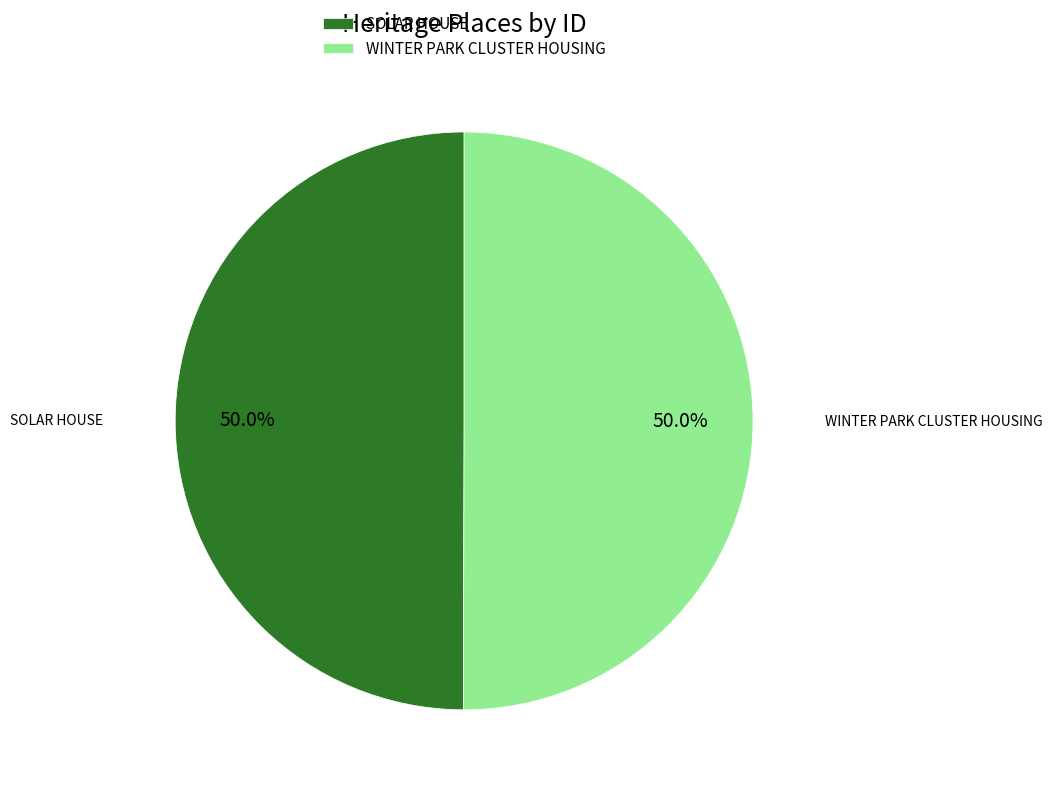

Approximately how many times larger is the value at WINTER PARK CLUSTER HOUSING compared to SOLAR HOUSE?

1.0